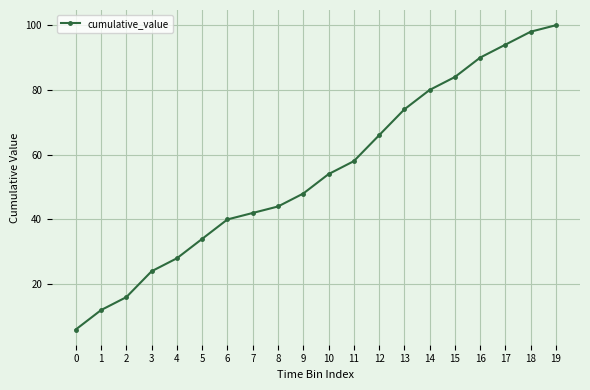

Reading left to right, transcribe all the data shown in this chart.

0=6.0	1=12.0	2=16.0	3=24.0	4=28.0	5=34.0	6=40.0	7=42.0	8=44.0	9=48.0	10=54.0	11=58.0	12=66.0	13=74.0	14=80.0	15=84.0	16=90.0	17=94.0	18=98.0	19=100.0